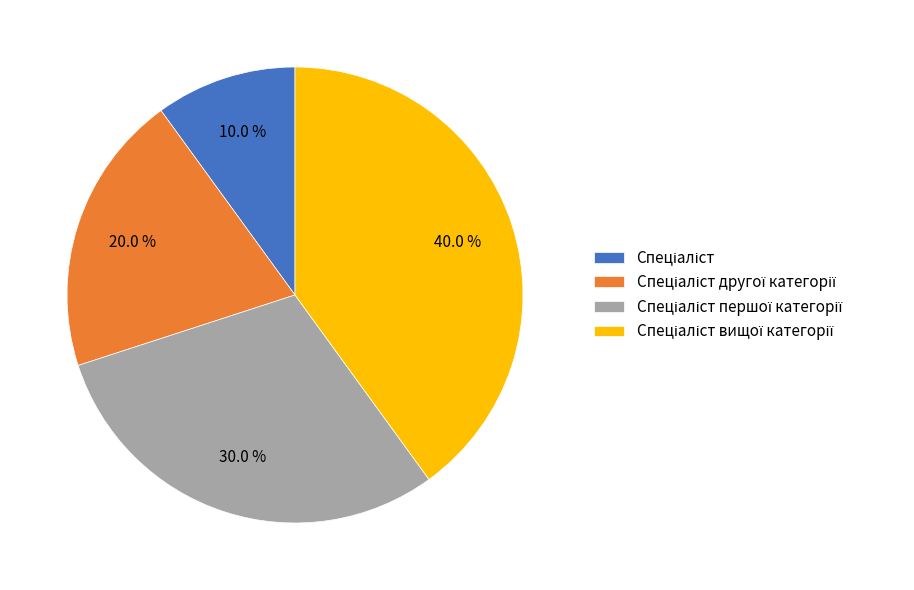

To the nearest percent, what is the average slice percentage?

25%